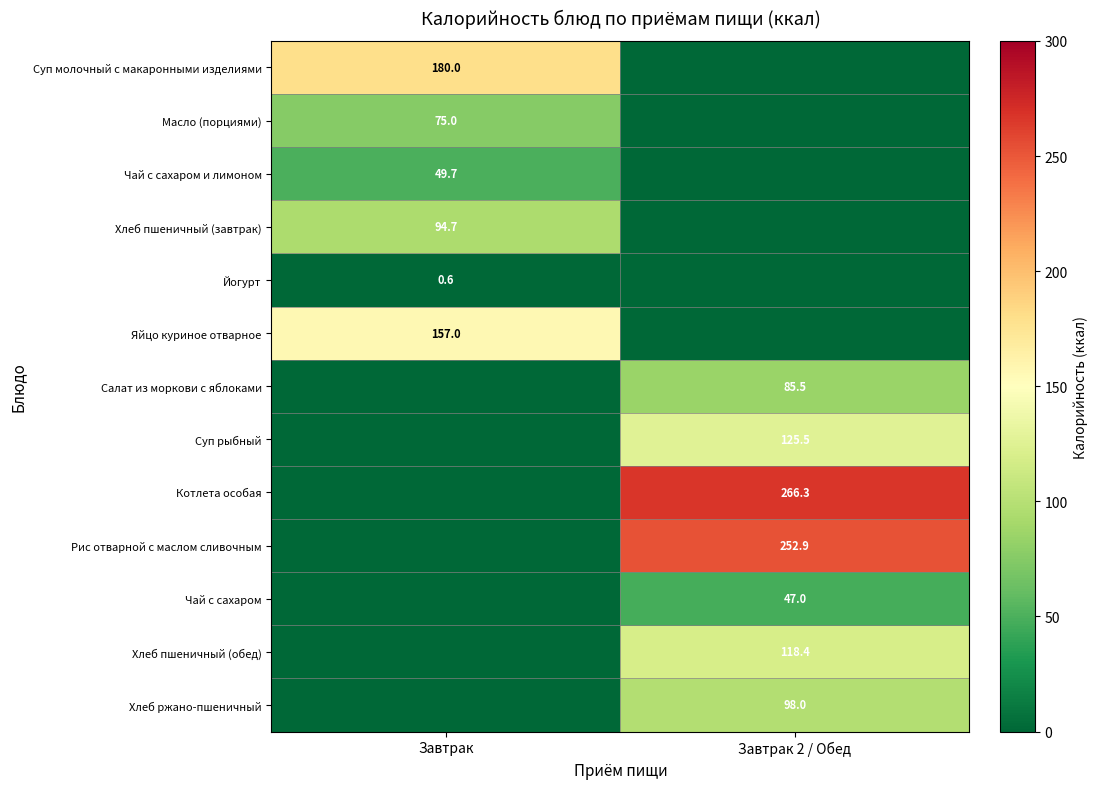

Is it true that Суп рыбный equals 40.1 at Завтрак 2 / Обед?

False